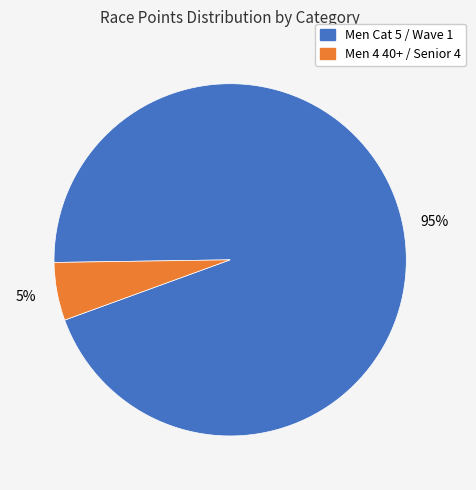

Is there a majority slice in this chart?

Yes